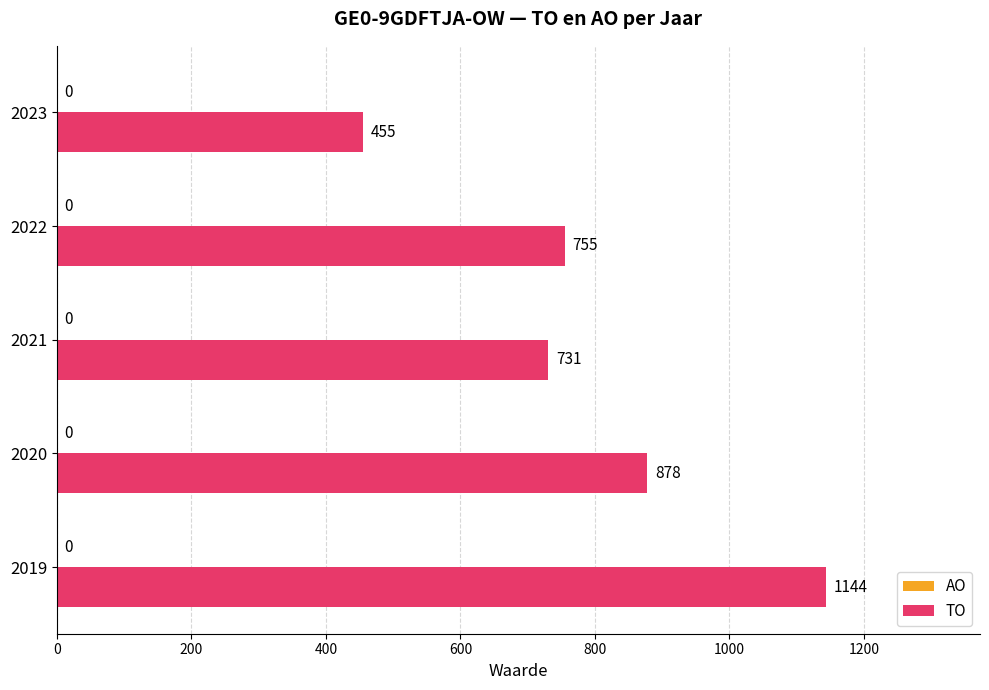

The value at 2023 is 740. True or false?

False